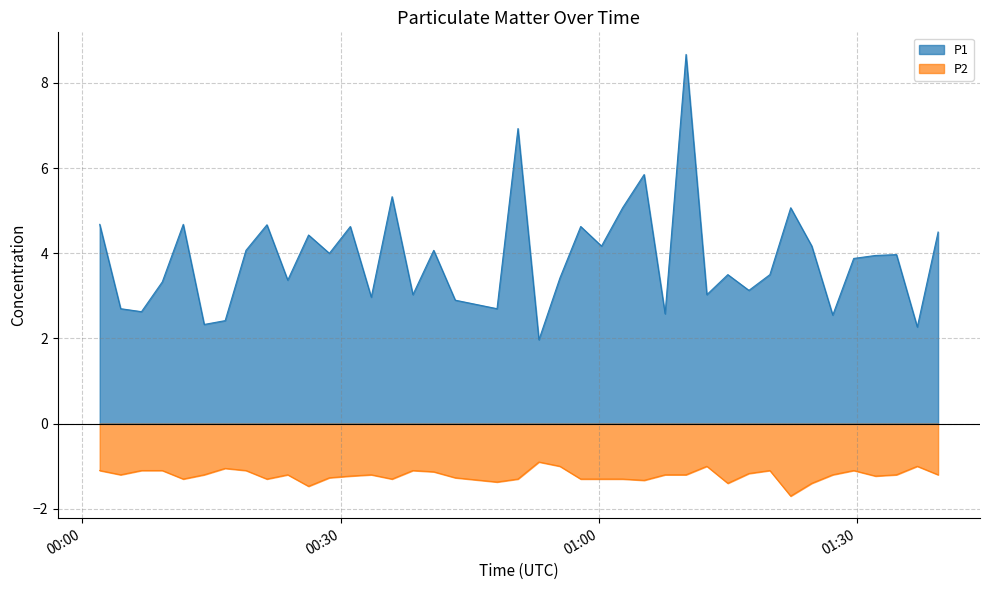

Does the chart have visible grid lines?

Yes